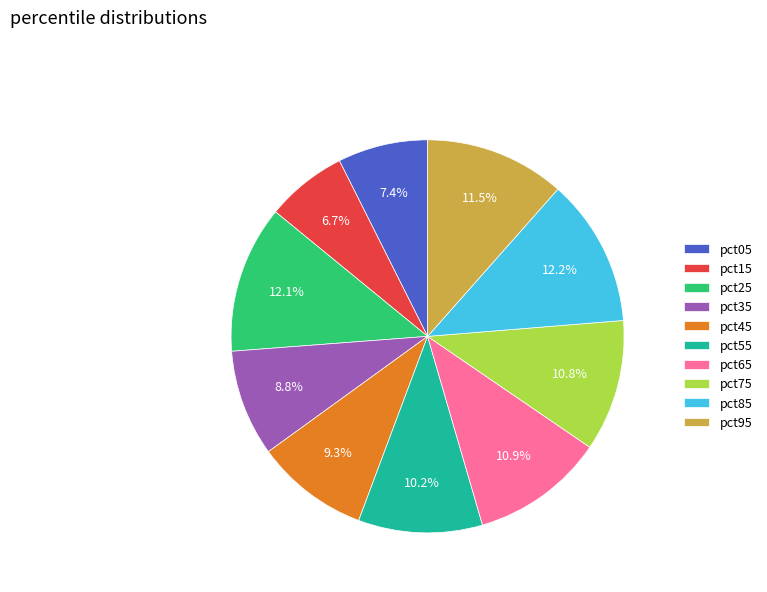

To the nearest percent, what portion does pct65 represent?

11%